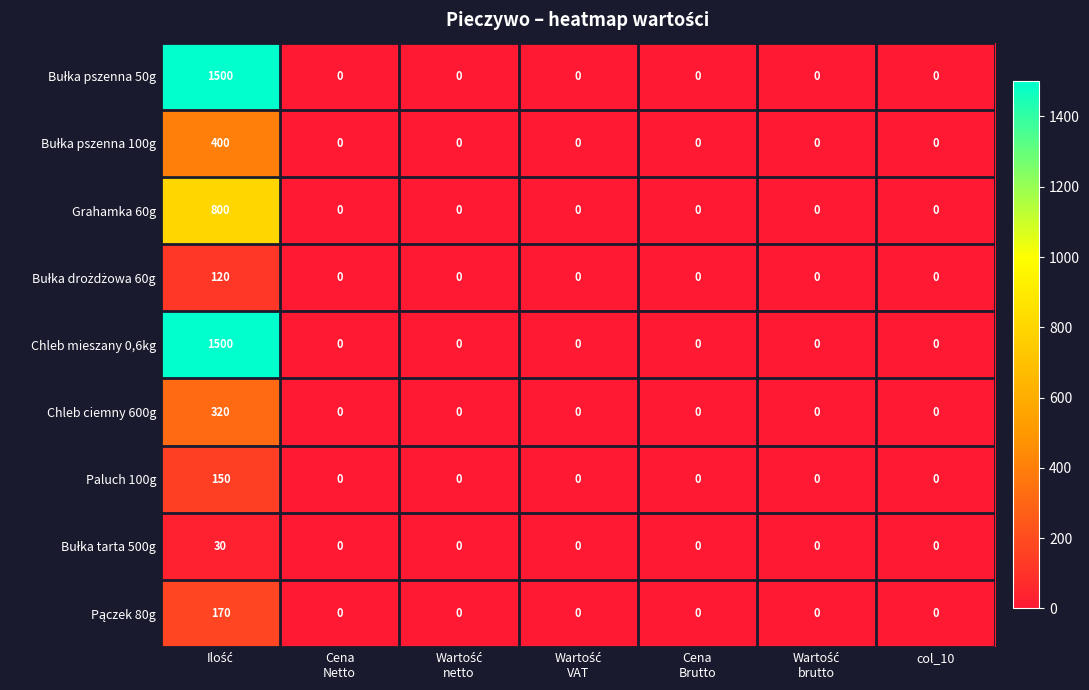

What is the sum of all Chleb mieszany 0,6kg values?

1500